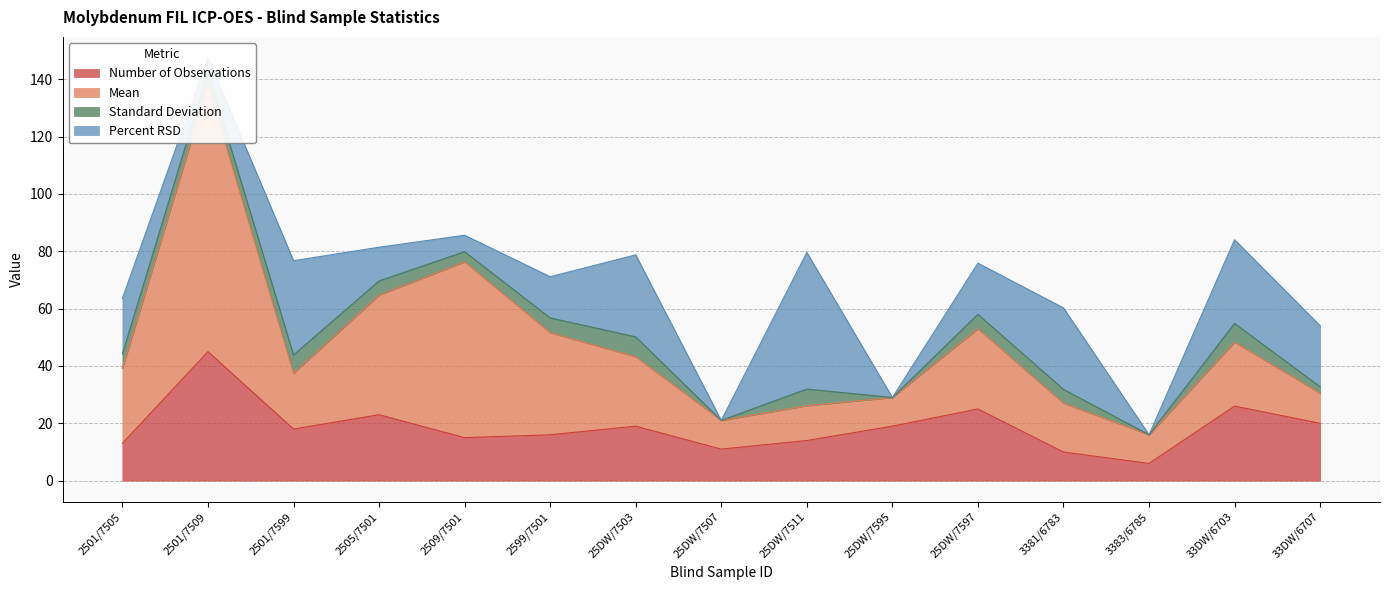

List the series in order of their peak value, highest first.

Mean, Percent RSD, Number of Observations, Standard Deviation